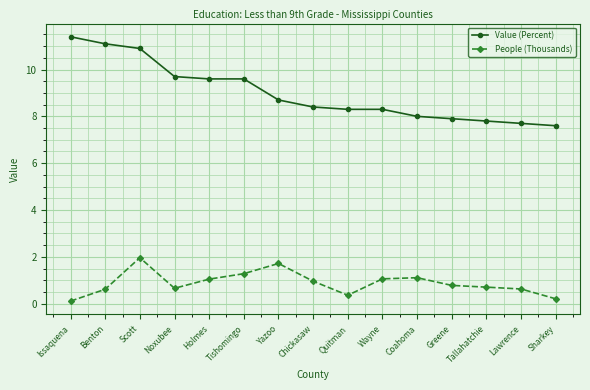

At which category does the chart reach its peak across all series?

Issaquena